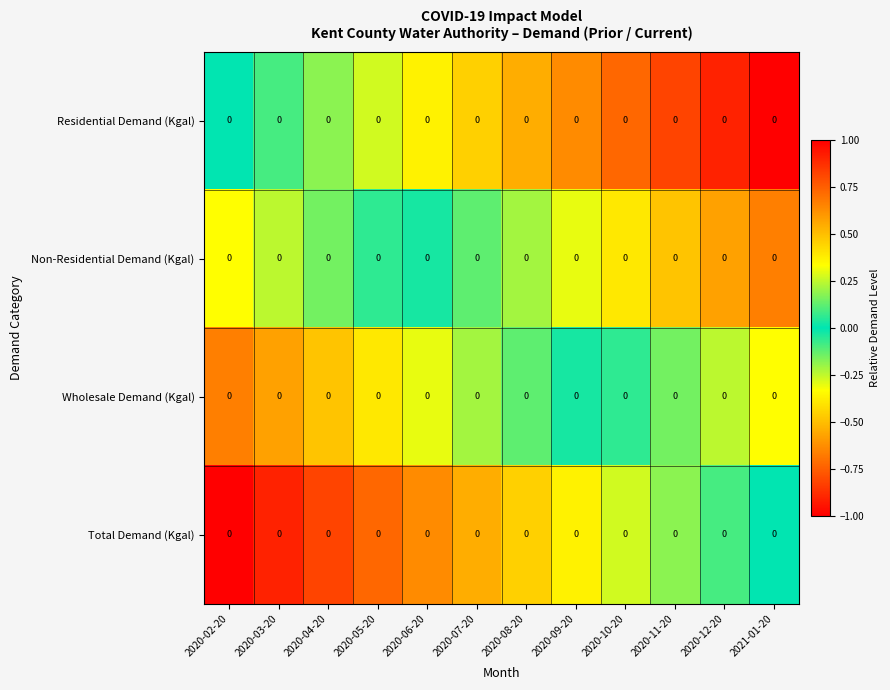

Reading right to left, transcribe all the data shown in this chart.

Residential Demand (Kgal): 2021-01-20=0.0	2020-12-20=0.0	2020-11-20=0.0	2020-10-20=0.0	2020-09-20=0.0	2020-08-20=0.0	2020-07-20=0.0	2020-06-20=0.0	2020-05-20=0.0	2020-04-20=0.0	2020-03-20=0.0	2020-02-20=0.0
Non-Residential Demand (Kgal): 2021-01-20=0.0	2020-12-20=0.0	2020-11-20=0.0	2020-10-20=0.0	2020-09-20=0.0	2020-08-20=0.0	2020-07-20=0.0	2020-06-20=0.0	2020-05-20=0.0	2020-04-20=0.0	2020-03-20=0.0	2020-02-20=0.0
Wholesale Demand (Kgal): 2021-01-20=0.0	2020-12-20=0.0	2020-11-20=0.0	2020-10-20=0.0	2020-09-20=0.0	2020-08-20=0.0	2020-07-20=0.0	2020-06-20=0.0	2020-05-20=0.0	2020-04-20=0.0	2020-03-20=0.0	2020-02-20=0.0
Total Demand (Kgal): 2021-01-20=0.0	2020-12-20=0.0	2020-11-20=0.0	2020-10-20=0.0	2020-09-20=0.0	2020-08-20=0.0	2020-07-20=0.0	2020-06-20=0.0	2020-05-20=0.0	2020-04-20=0.0	2020-03-20=0.0	2020-02-20=0.0